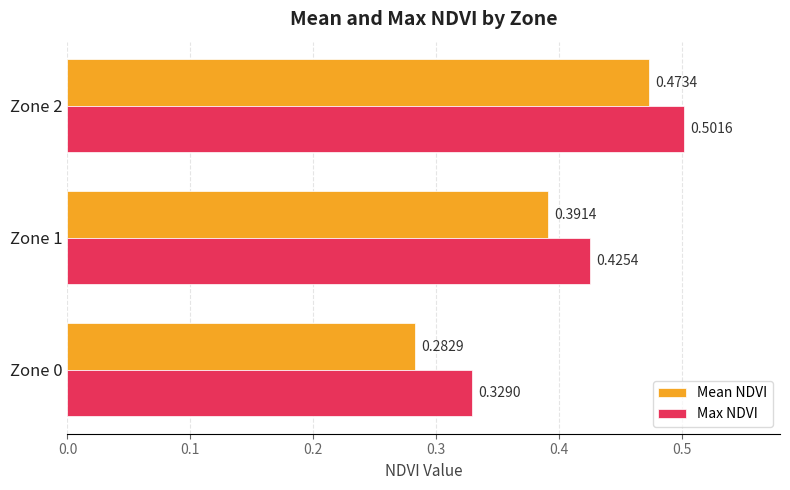

What is the total value across all series at Zone 1?

0.8